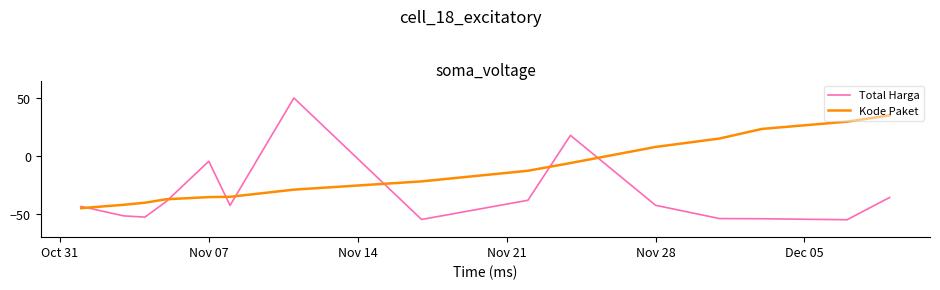

What is the lowest value of the Total Harga series?

-55.0